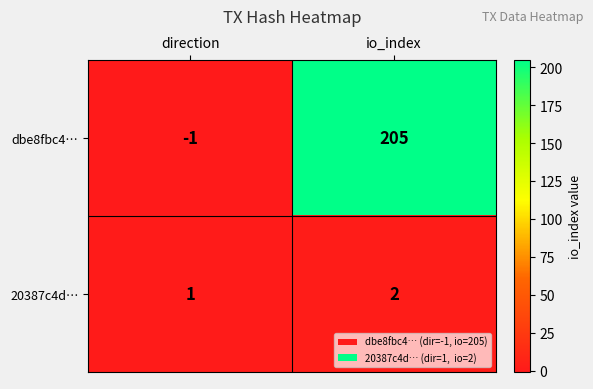

Reading left to right, transcribe all the data shown in this chart.

dbe8fbc4…: direction=-1	io_index=205
20387c4d…: direction=1	io_index=2